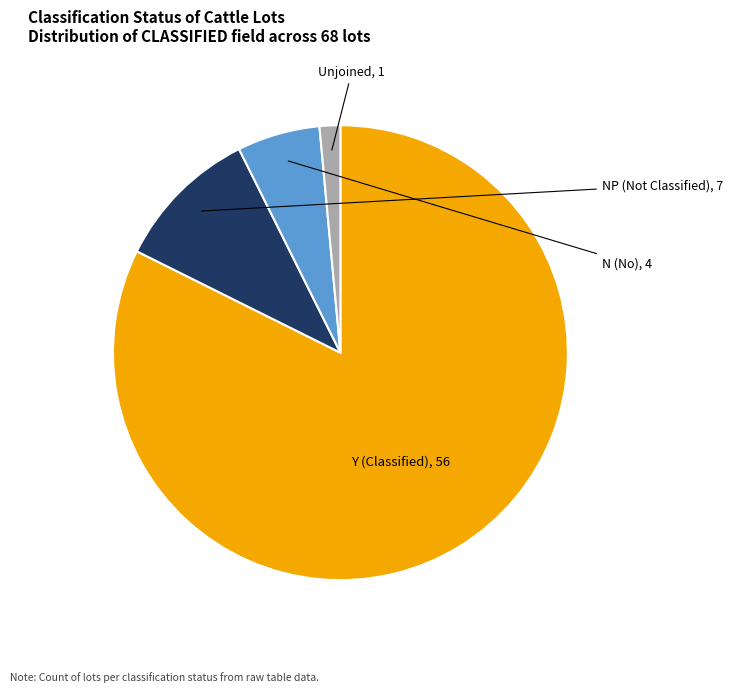

Is it true that Y (Classified) is 82% of the pie?

True